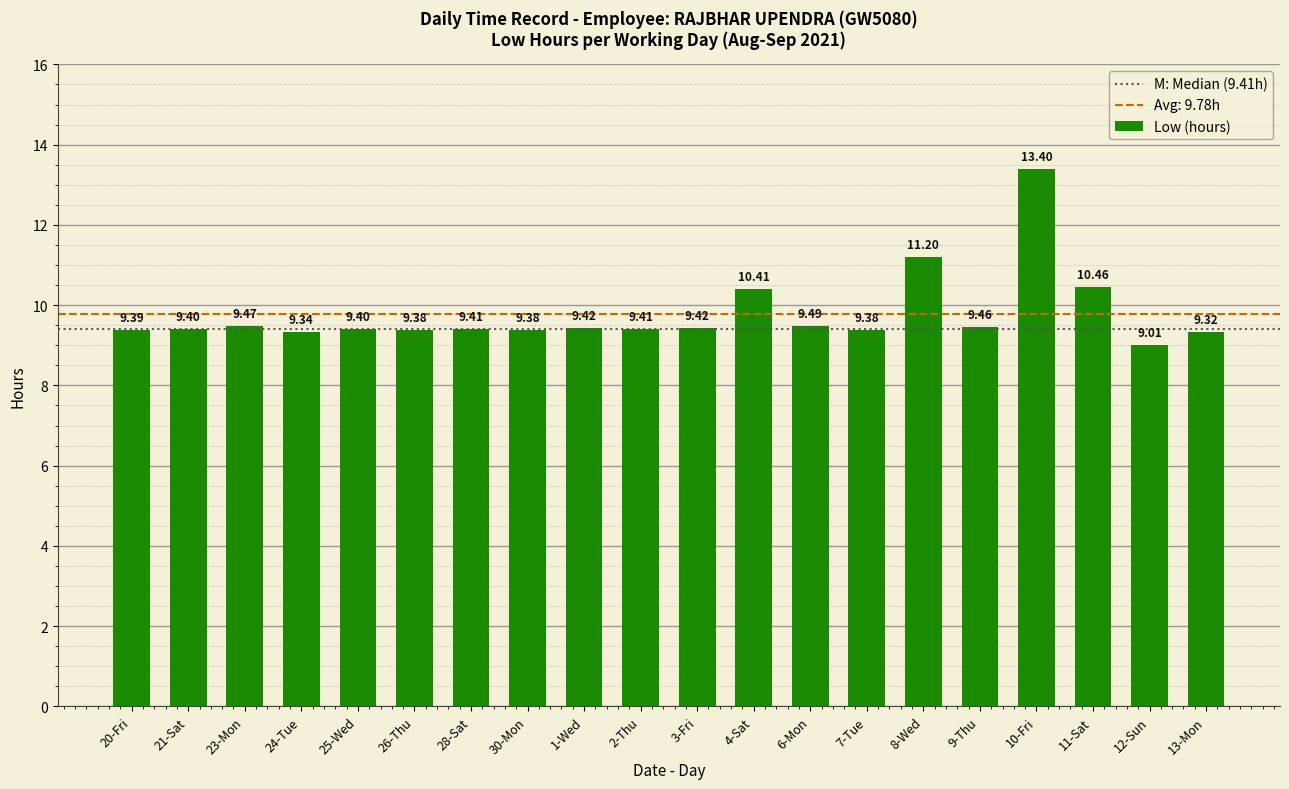

Reading left to right, list all the values displayed in this chart.

20-Fri=9.4	21-Sat=9.4	23-Mon=9.5	24-Tue=9.3	25-Wed=9.4	26-Thu=9.4	28-Sat=9.4	30-Mon=9.4	1-Wed=9.4	2-Thu=9.4	3-Fri=9.4	4-Sat=10.4	6-Mon=9.5	7-Tue=9.4	8-Wed=11.2	9-Thu=9.5	10-Fri=13.4	11-Sat=10.5	12-Sun=9.0	13-Mon=9.3